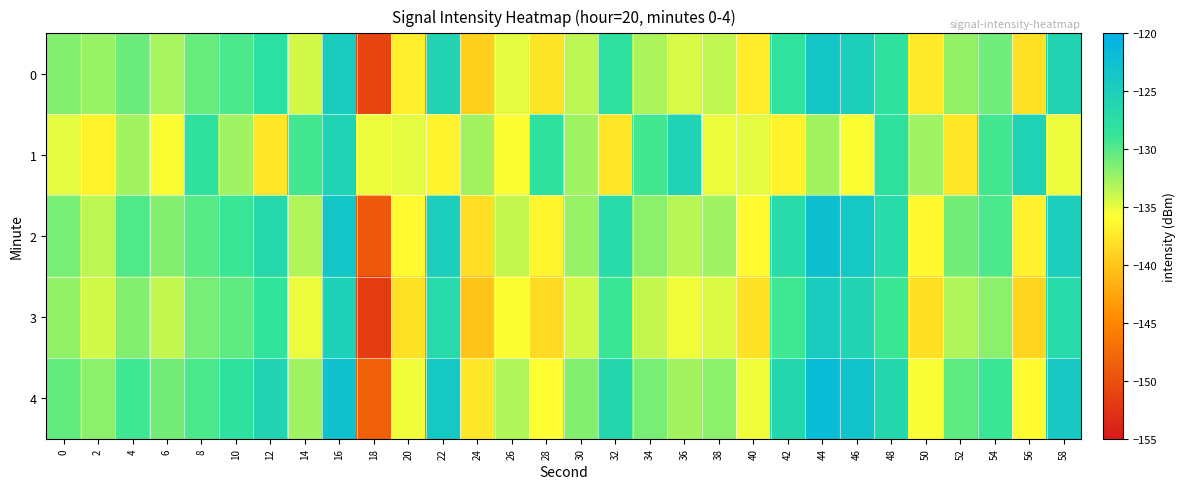

Reading right to left, what are all the values shown in this chart?

0: 58=-125.9	56=-138.0	54=-130.8	52=-132.2	50=-137.3	48=-128.1	46=-125.0	44=-123.7	42=-128.3	40=-137.1	38=-133.6	36=-134.4	34=-132.9	32=-128.1	30=-133.4	28=-137.6	26=-134.8	24=-139.2	22=-126.0	20=-137.1	18=-151.0	16=-124.6	14=-134.3	12=-127.7	10=-129.6	8=-130.6	6=-132.8	4=-130.8	2=-132.2	0=-131.5
1: 58=-135.1	56=-125.6	54=-129.4	52=-137.5	50=-132.6	48=-128.2	46=-135.6	44=-132.6	42=-136.6	40=-134.9	38=-135.1	36=-125.6	34=-129.4	32=-137.5	30=-132.6	28=-128.2	26=-135.6	24=-132.6	22=-136.6	20=-134.9	18=-135.1	16=-125.6	14=-129.4	12=-137.5	10=-132.6	8=-128.2	6=-135.6	4=-132.6	2=-136.6	0=-134.9
2: 58=-124.8	56=-136.8	54=-129.7	52=-131.0	50=-136.2	48=-127.0	46=-123.9	44=-122.5	42=-127.1	40=-136.0	38=-132.5	36=-133.3	34=-131.8	32=-127.0	30=-132.3	28=-136.5	26=-133.7	24=-138.1	22=-124.8	20=-136.0	18=-149.2	16=-123.5	14=-133.1	12=-126.7	10=-128.9	8=-130.1	6=-131.6	4=-129.8	2=-133.4	0=-131.2
3: 58=-126.9	56=-138.9	54=-131.8	52=-133.1	50=-138.2	48=-129.1	46=-126.0	44=-124.6	42=-129.2	40=-138.0	38=-134.5	36=-135.3	34=-133.8	32=-129.0	30=-134.3	28=-138.5	26=-135.7	24=-140.1	22=-126.9	20=-138.0	18=-151.8	16=-125.4	14=-135.1	12=-128.5	10=-130.3	8=-131.2	6=-133.7	4=-131.5	2=-134.2	0=-132.1
4: 58=-124.1	56=-136.1	54=-129.0	52=-130.3	50=-135.5	48=-126.4	46=-123.2	44=-121.8	42=-126.4	40=-135.3	38=-131.8	36=-132.6	34=-131.1	32=-126.3	30=-131.6	28=-135.8	26=-133.0	24=-137.4	22=-123.9	20=-135.3	18=-148.5	16=-122.8	14=-132.5	12=-126.0	10=-128.1	8=-129.6	6=-131.0	4=-129.2	2=-131.8	0=-130.5